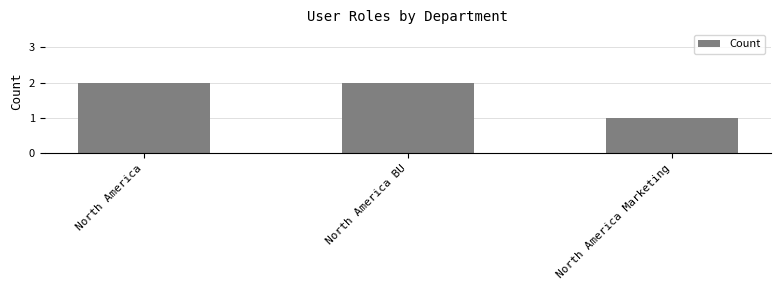

What is the ratio of the value at North America Marketing to the value at North America?

0.5